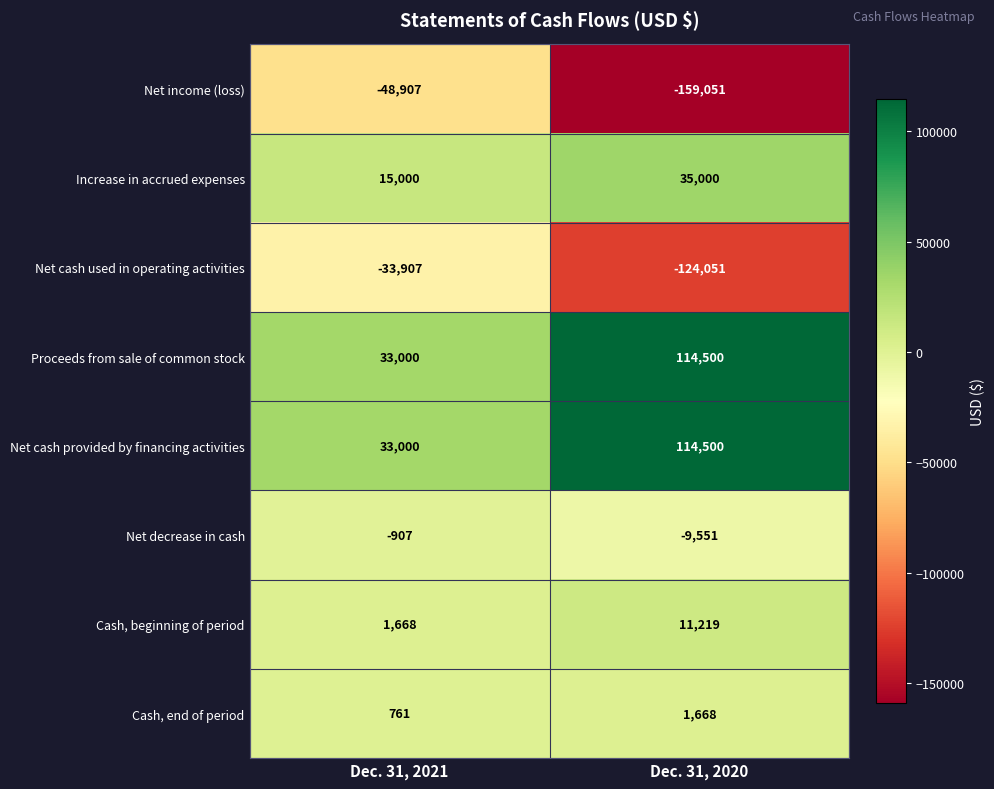

Read the Net cash used in operating activities value at Dec. 31, 2020, to the nearest 10.

-124050